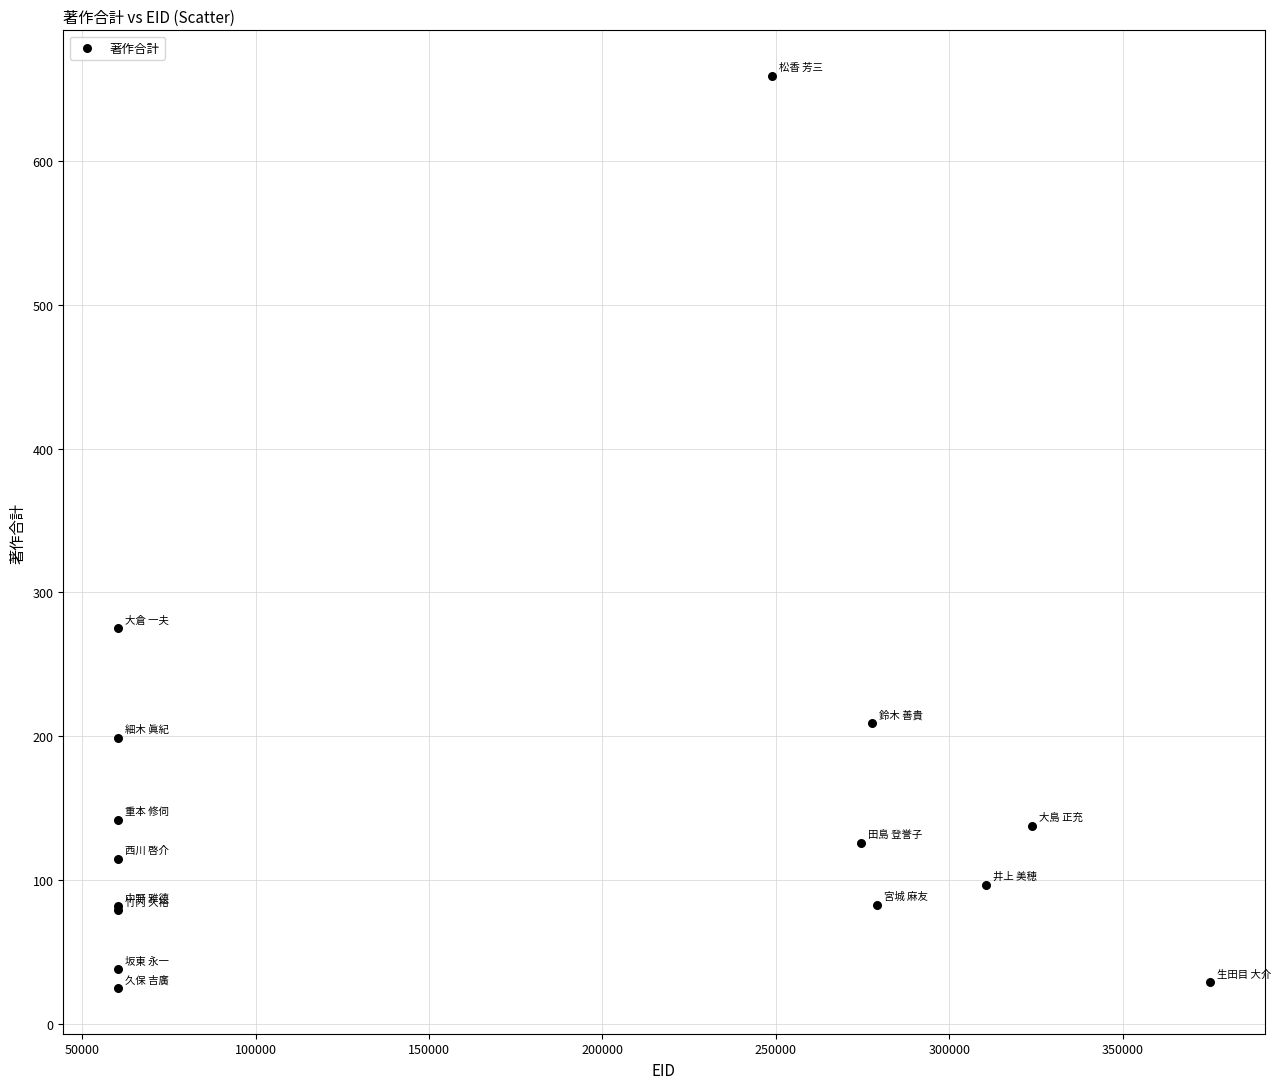

What Y value in the scatter plot is closest to 342?

275